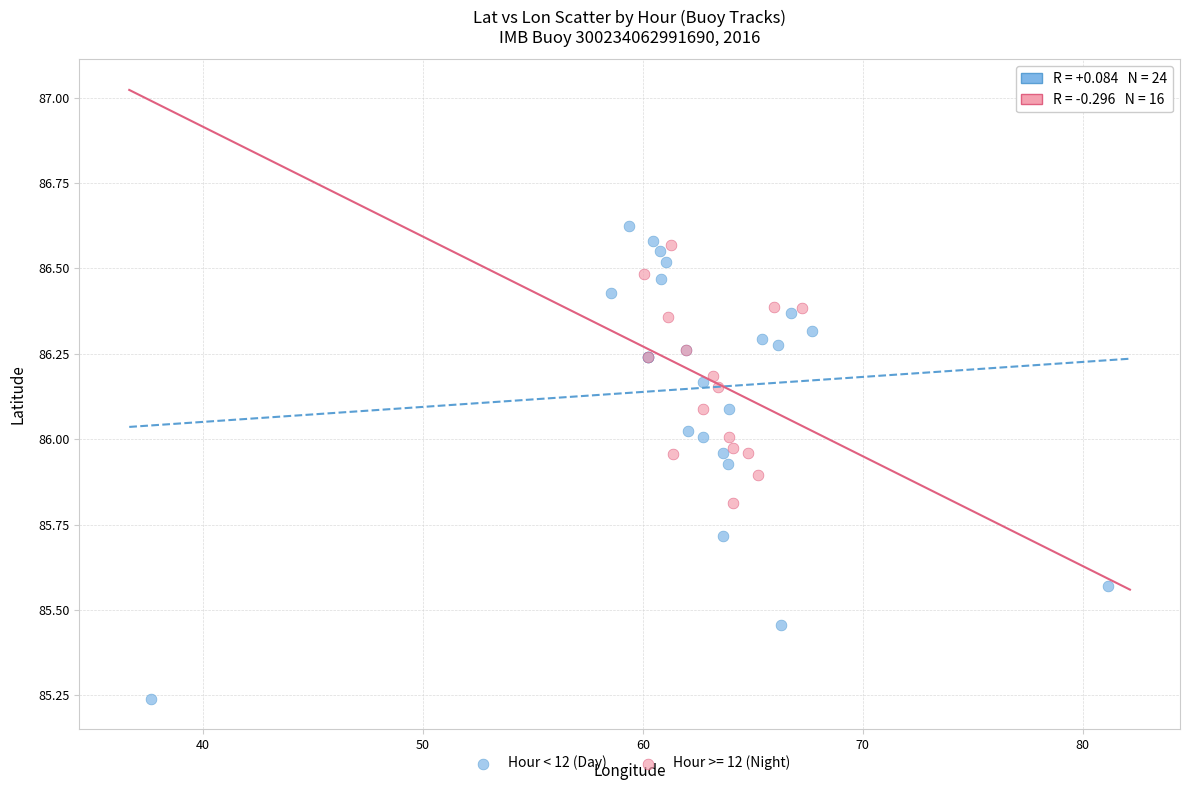

Which series contains the lowest Y value?

Hour < 12 (Day)